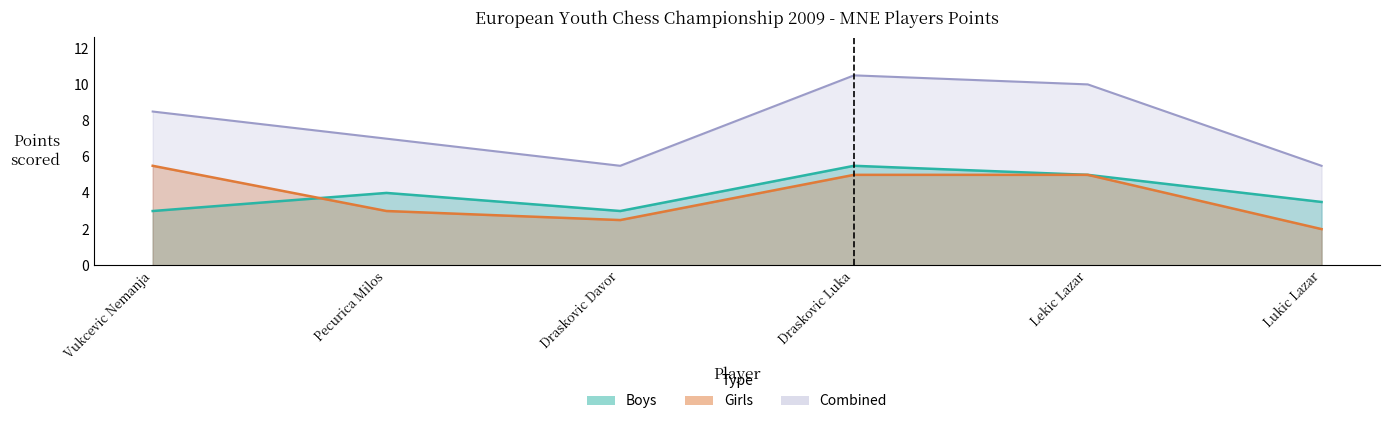

Rank the categories by Girls value from lowest to highest.

Lukic Lazar, Draskovic Davor, Pecurica Milos, Draskovic Luka, Lekic Lazar, Vukcevic Nemanja